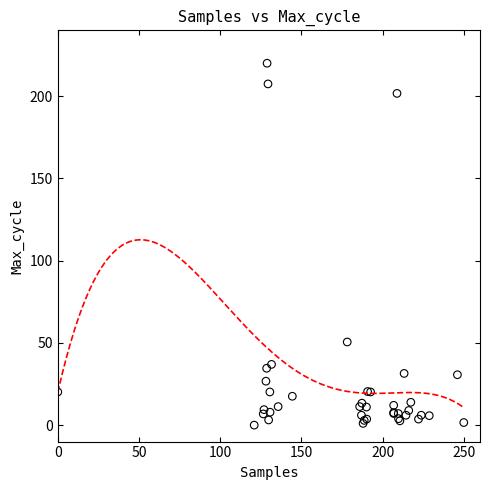

What Y value in the scatter plot is closest to 110?

50.5